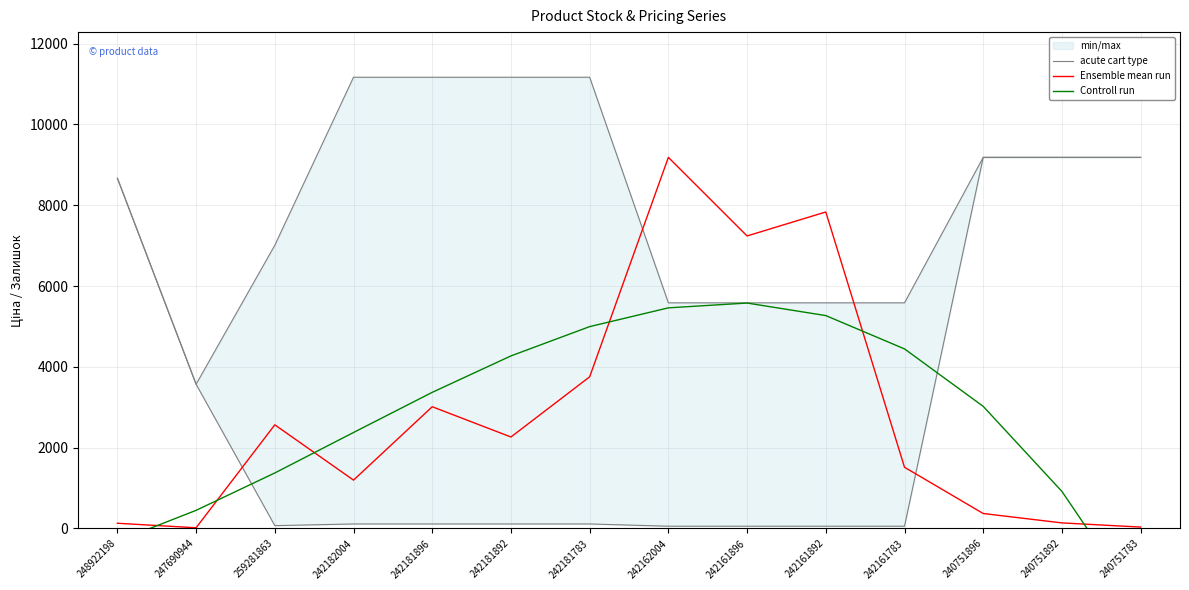

At which label is Ensemble mean run closest to 4601?

242181783